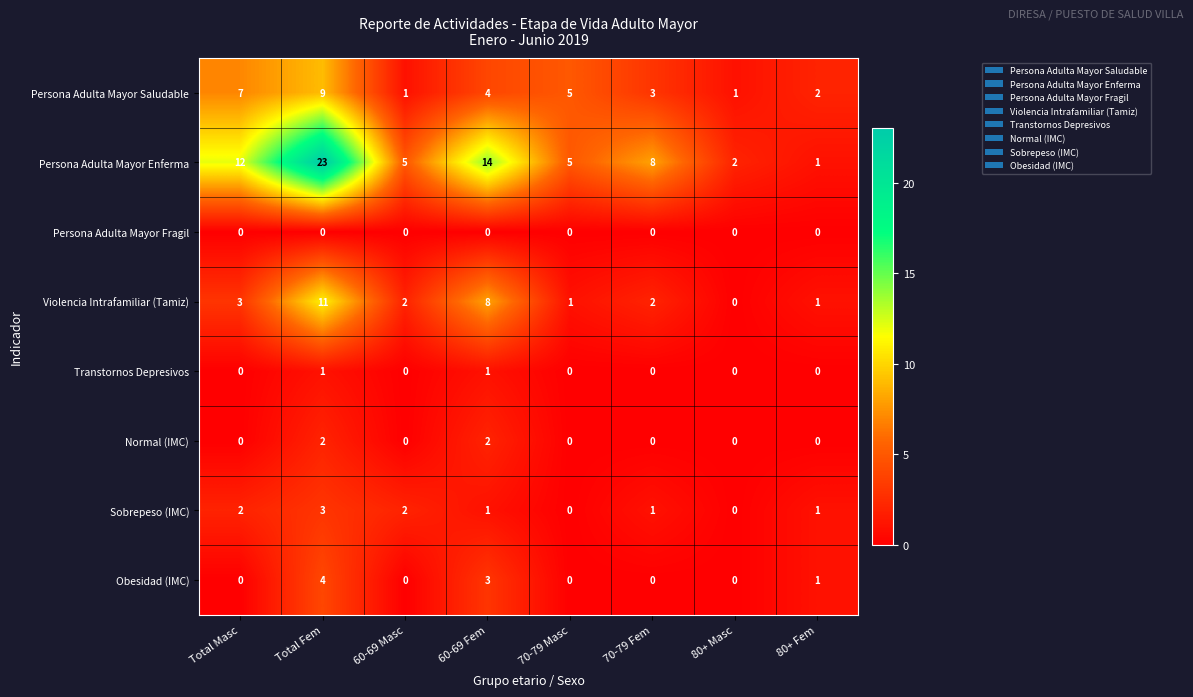

Rank the series by their maximum value, from highest to lowest.

Persona Adulta Mayor Enferma, Violencia Intrafamiliar (Tamiz), Persona Adulta Mayor Saludable, Obesidad (IMC), Sobrepeso (IMC), Normal (IMC), Transtornos Depresivos, Persona Adulta Mayor Fragil